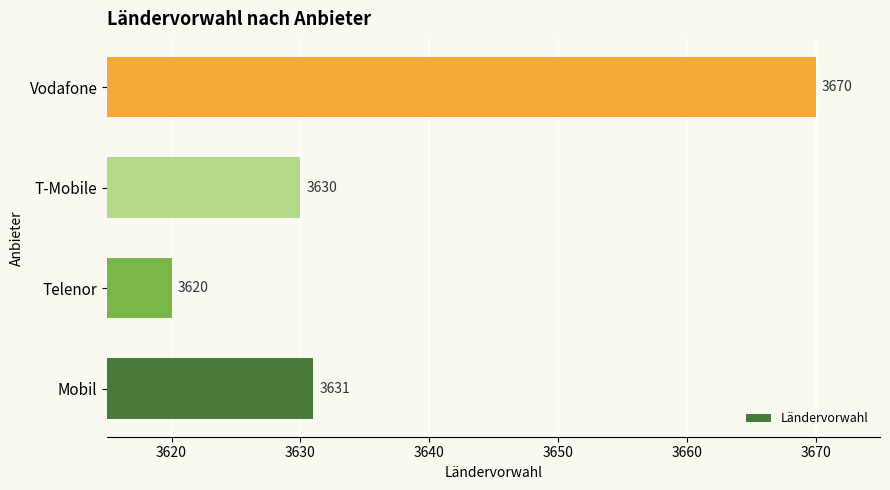

At which label is the value closest to 3645?

Mobil